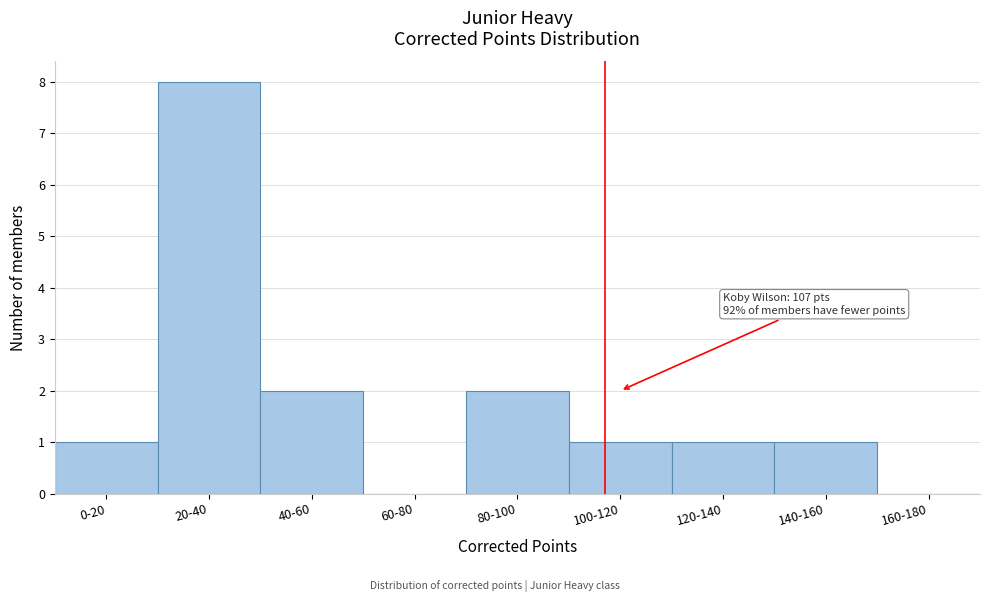

Reading left to right, what are all the values shown in this chart?

0-20=1	20-40=8	40-60=2	60-80=0	80-100=2	100-120=1	120-140=1	140-160=1	160-180=0